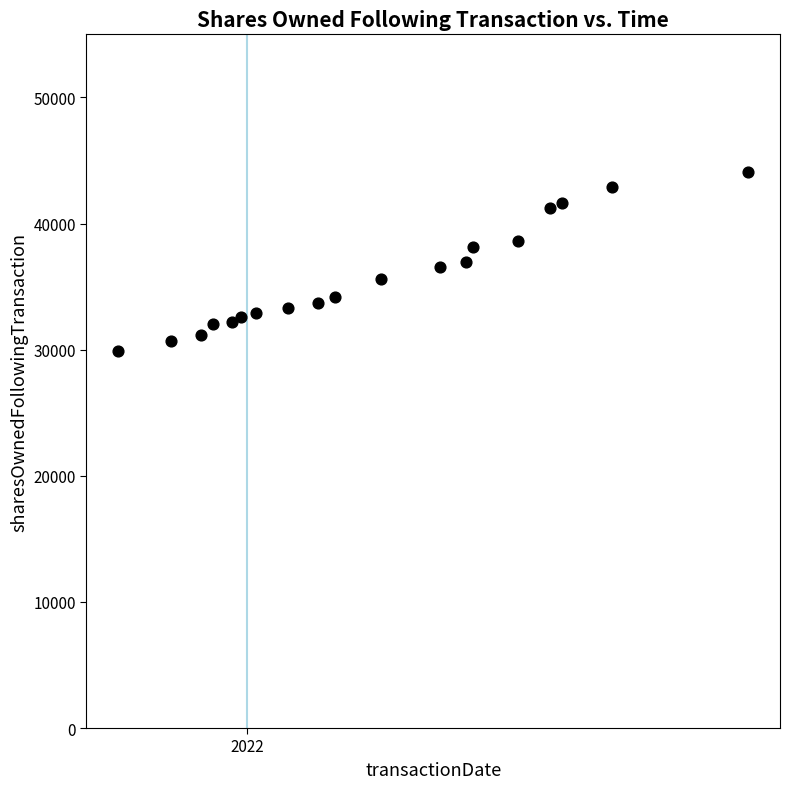

What is the range of Y values (max minus min)?

14190